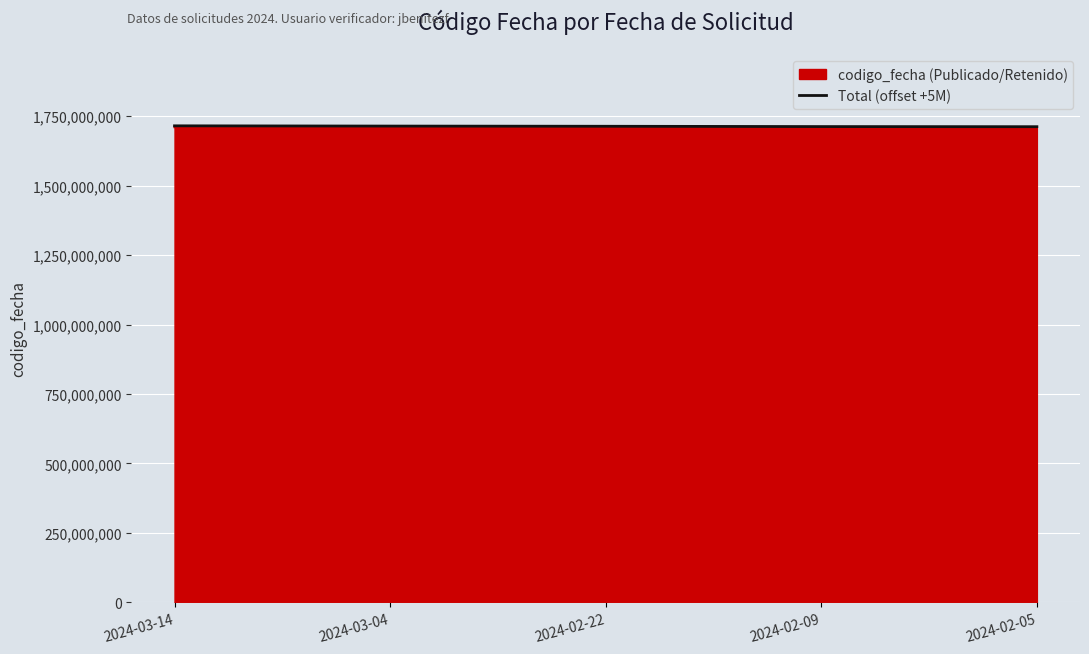

What is the maximum value shown in the chart?

1715516715